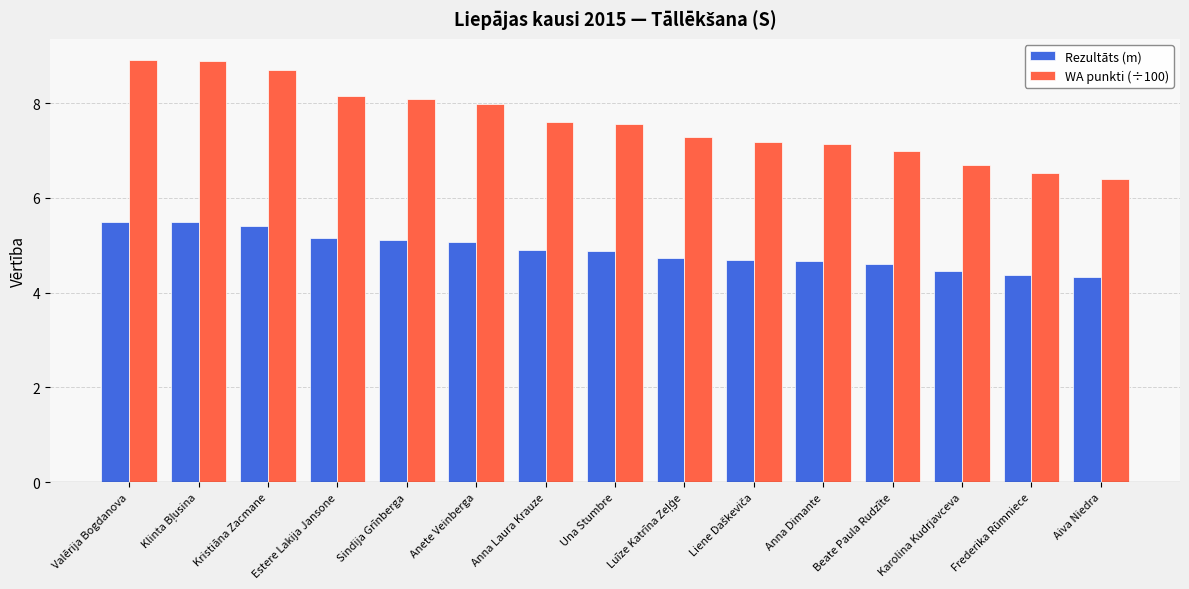

What is the lowest value of the Rezultāts (m) series?

4.3